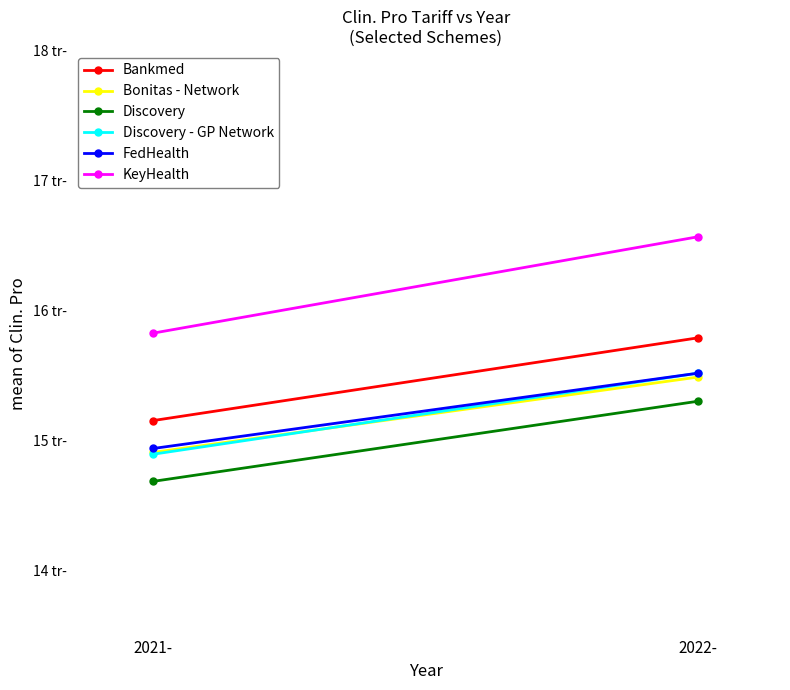

How many categories are shown in the chart?

2